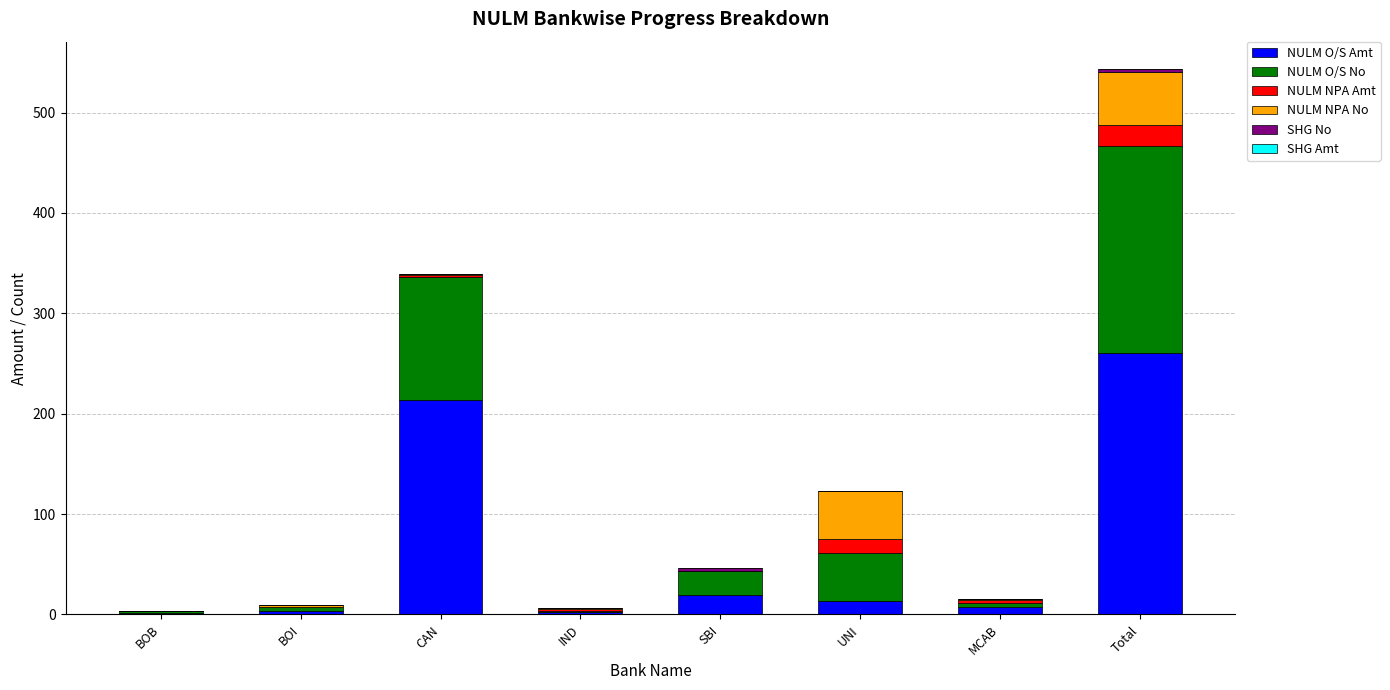

At which category is the sum across all series the highest?

Total